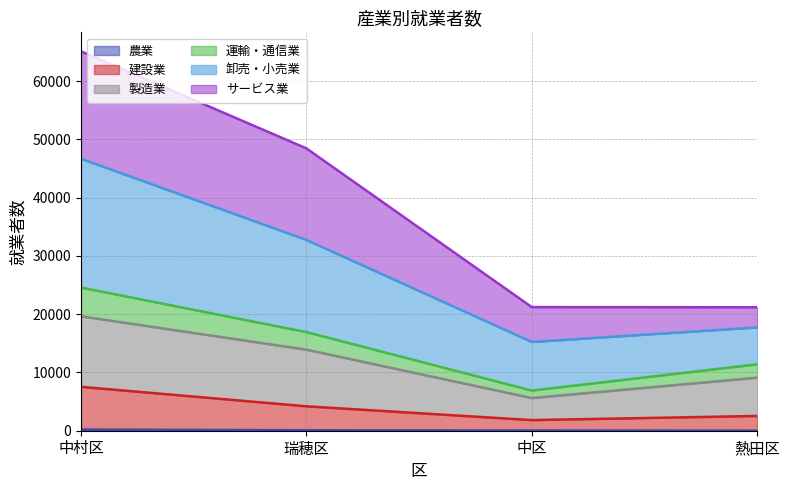

What is the label of the 4th point from the right?

中村区